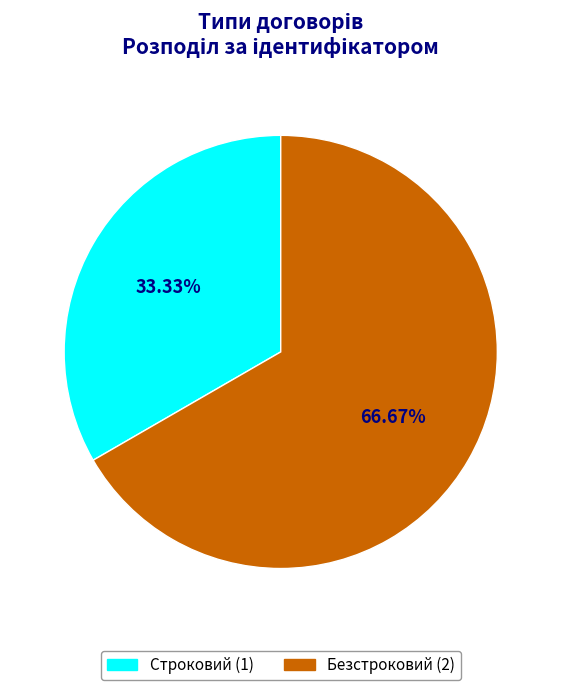

How many slices are in this pie chart?

2